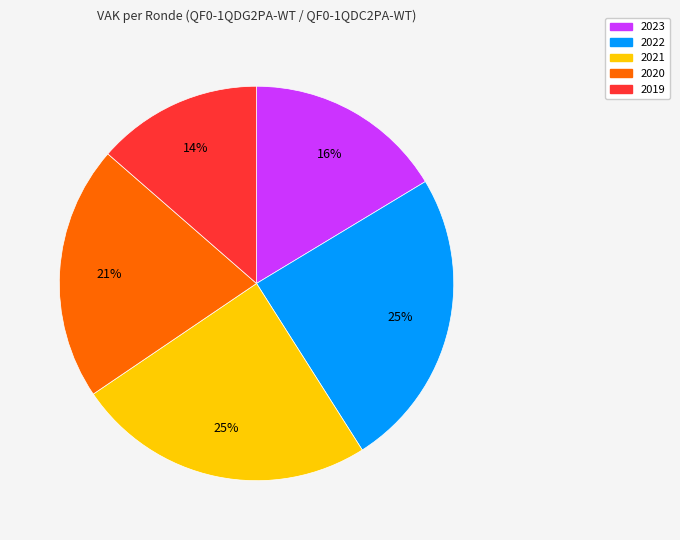

Is there any slice that represents more than half of the pie?

No